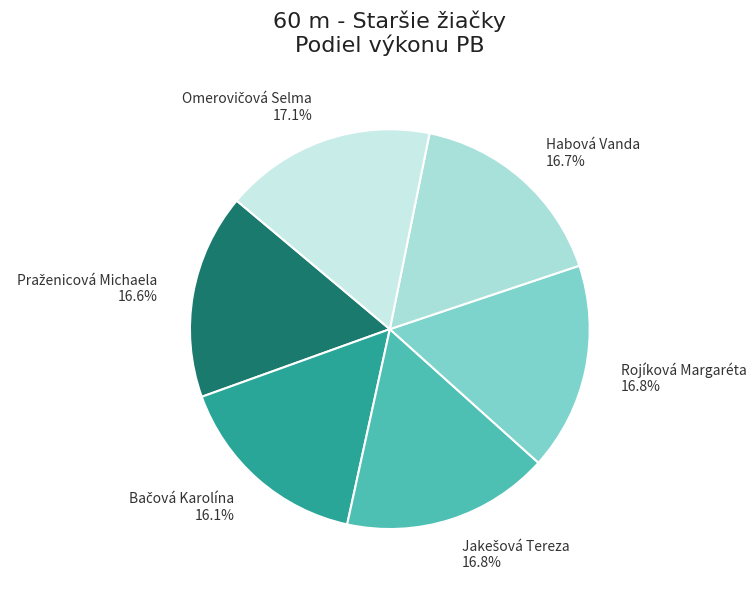

Is the sum of Rojíková Margaréta and Habová Vanda greater than half?

No